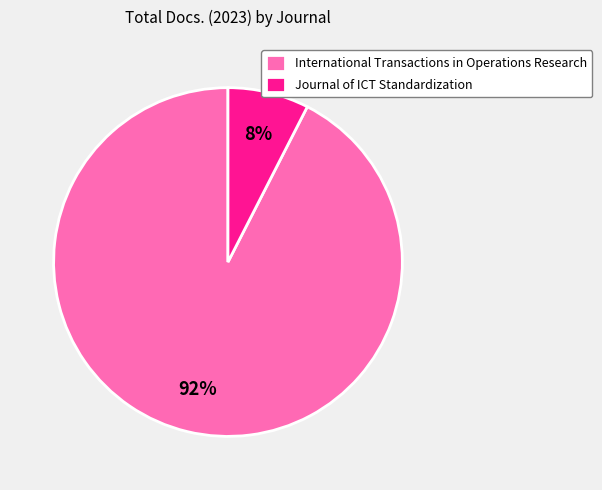

Which category has the biggest portion of the pie?

International Transactions in Operations Research